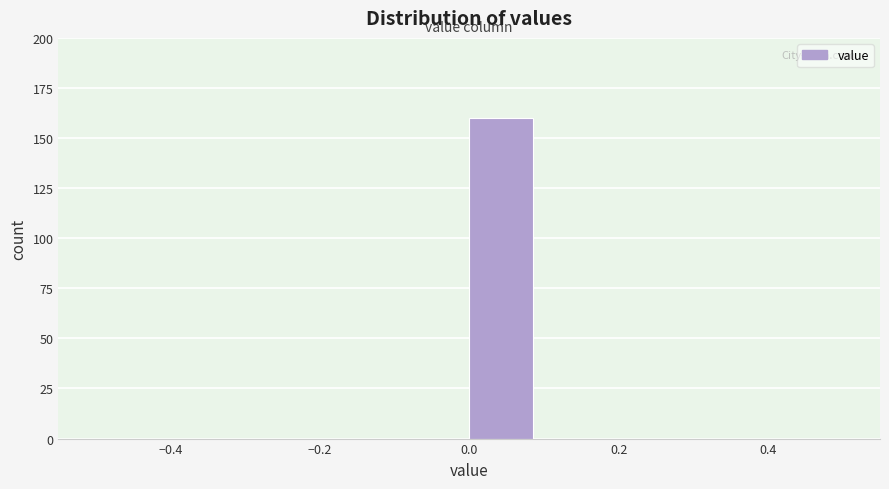

What is the height of the bar covering 0.0 to 0.1 on the x-axis? The values are not printed on the chart, so give them approximately, as read against the axis.

160